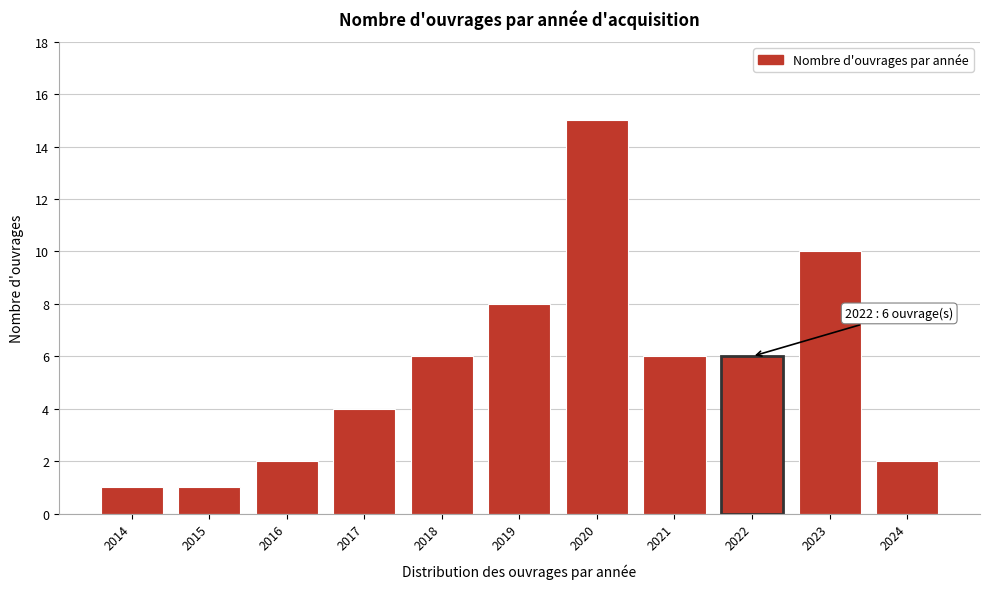

Reading left to right, extract all data points from this chart.

1	1	2	4	6	8	15	6	6	10	2